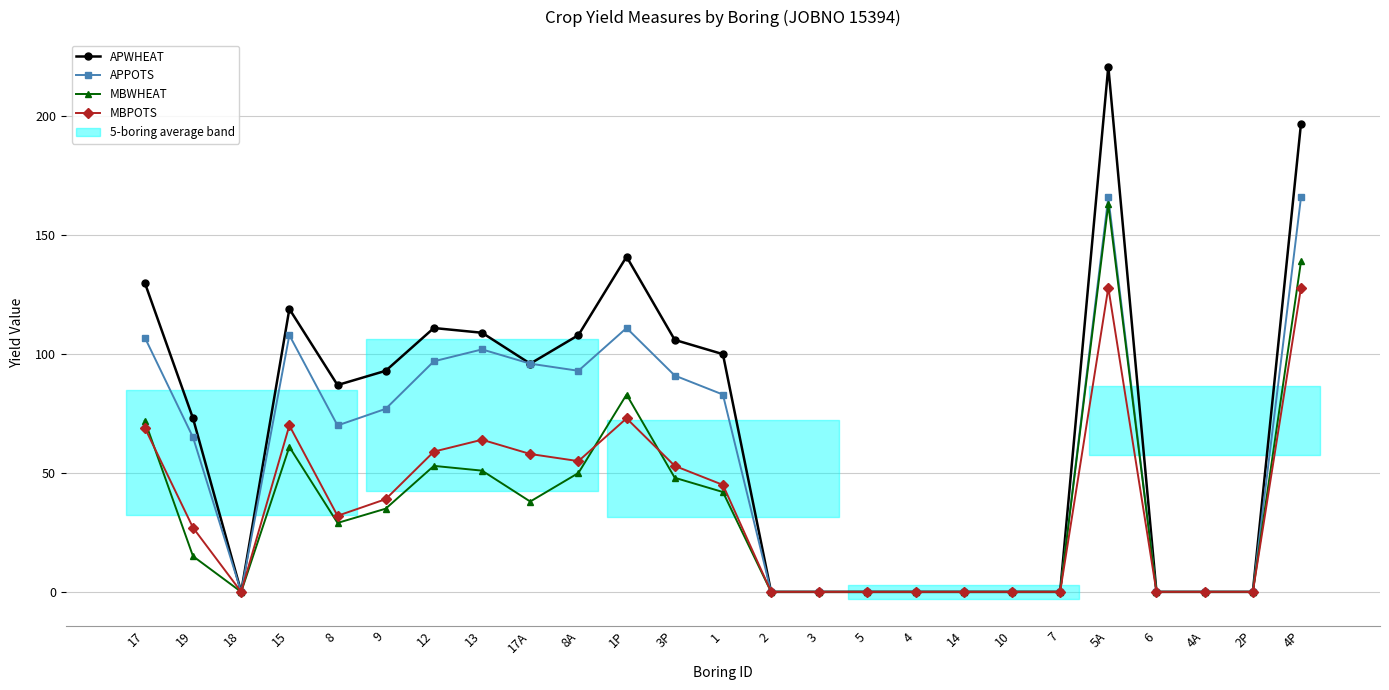

True or false: APWHEAT and APPOTS cross at least once.

False